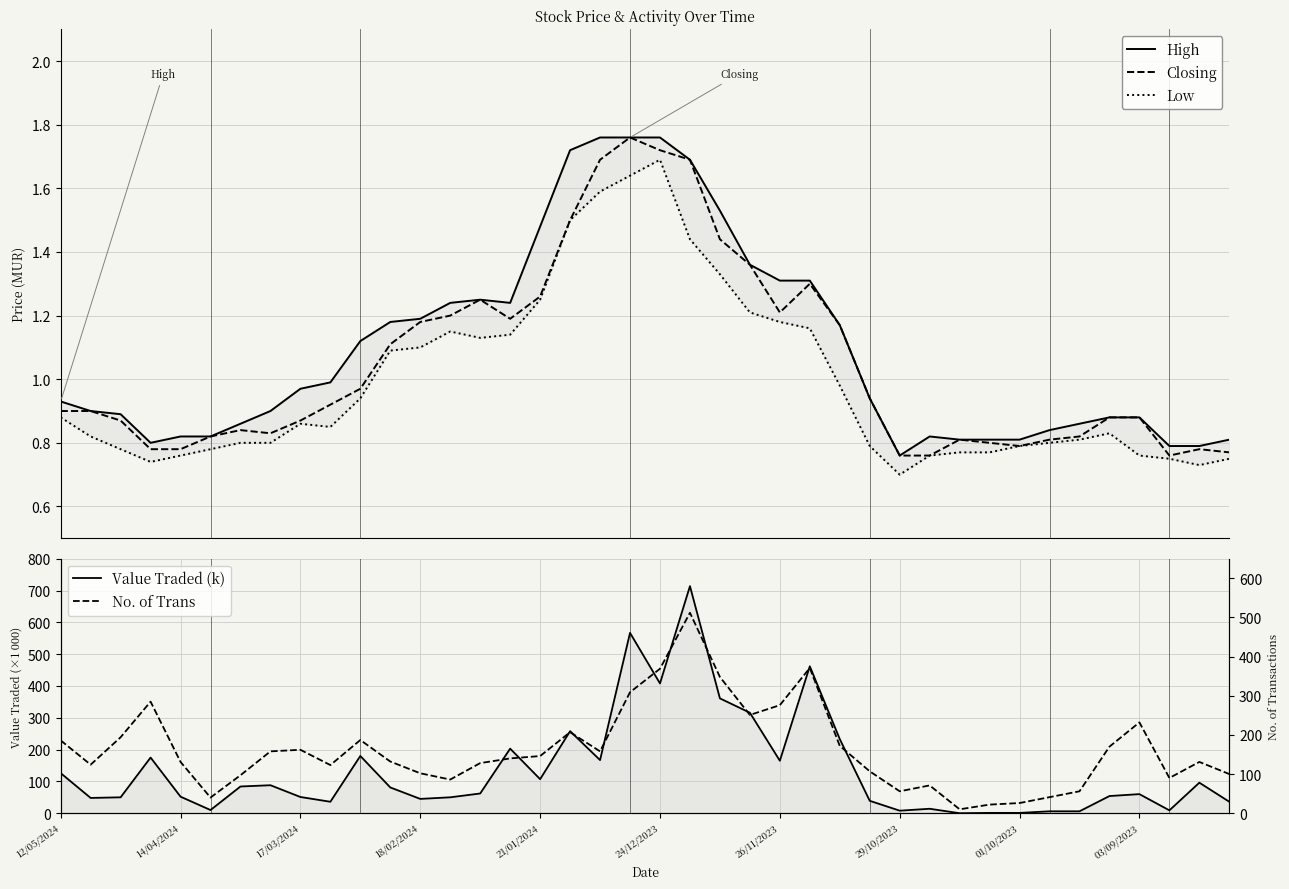

What are all the series names shown in the legend?

High, Closing, Low, Value Traded (k), No. of Trans